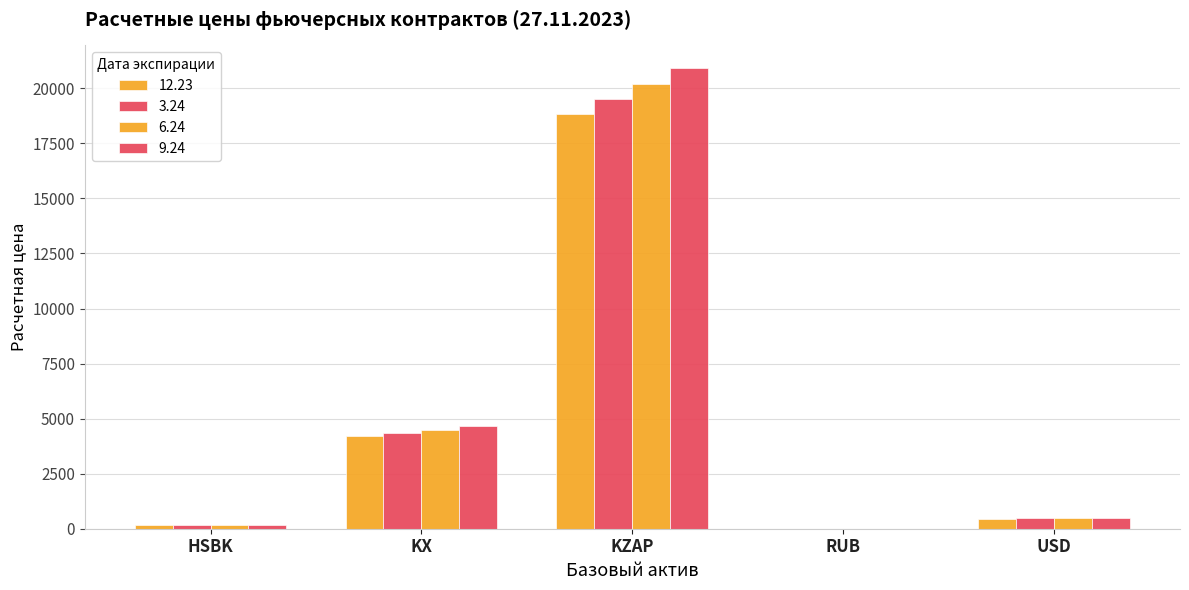

How many groups of bars are there?

5